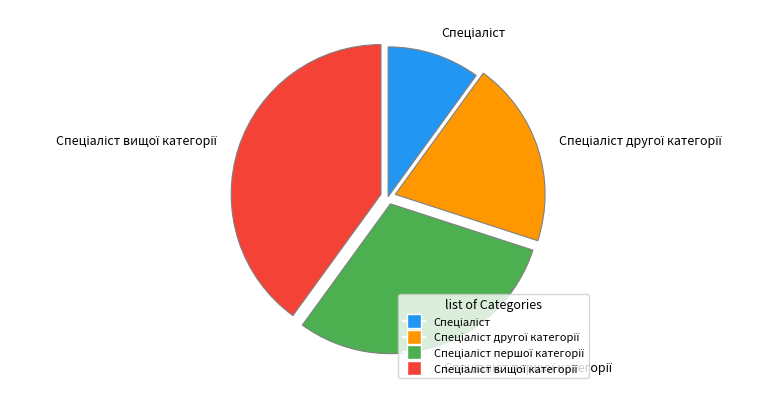

Is there any slice that represents more than half of the pie?

No